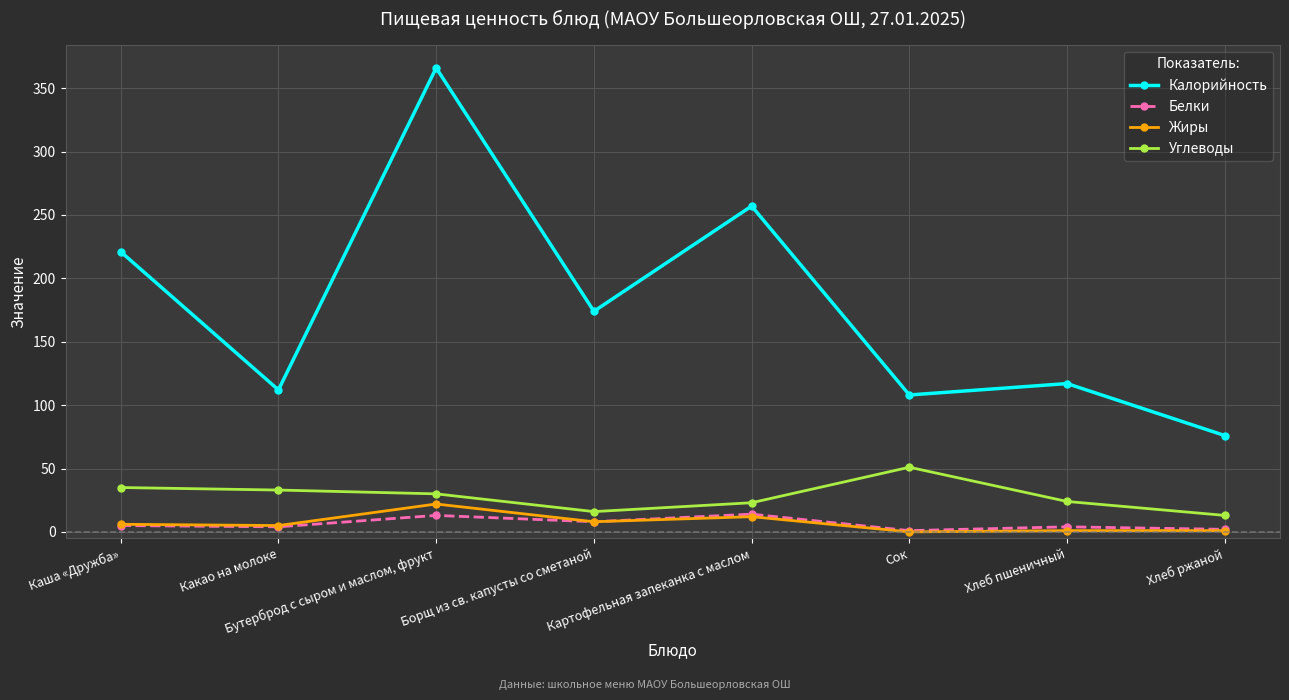

Is it true that Жиры equals 8 at Борщ из св. капусты со сметаной?

True